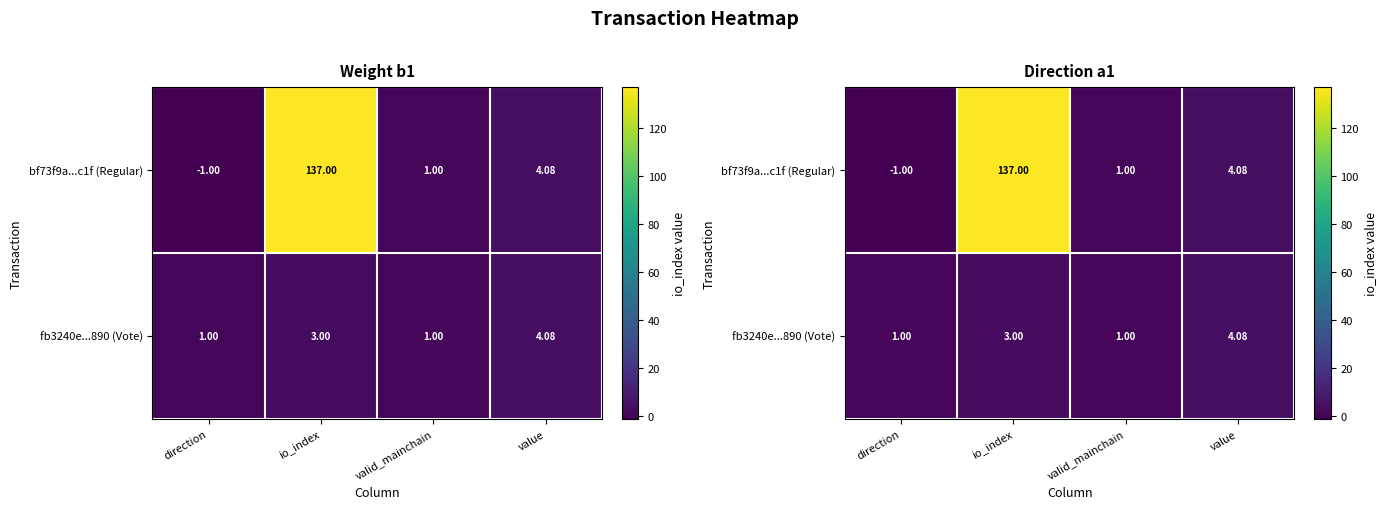

What is the difference between the bf73f9a...c1f (Regular) values at valid_mainchain and value?

3.1